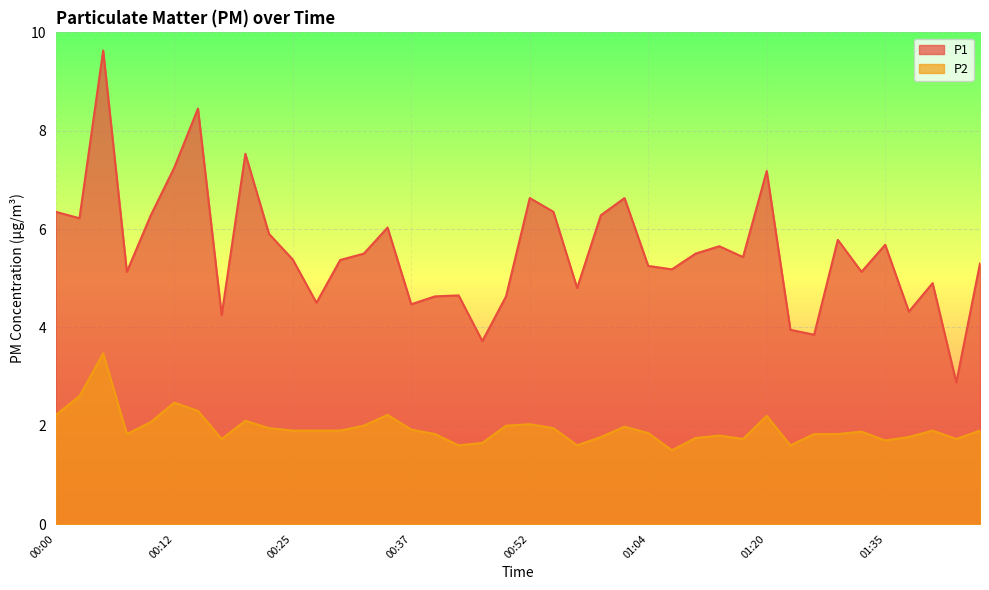

List the series in order of their peak value, lowest first.

P2, P1